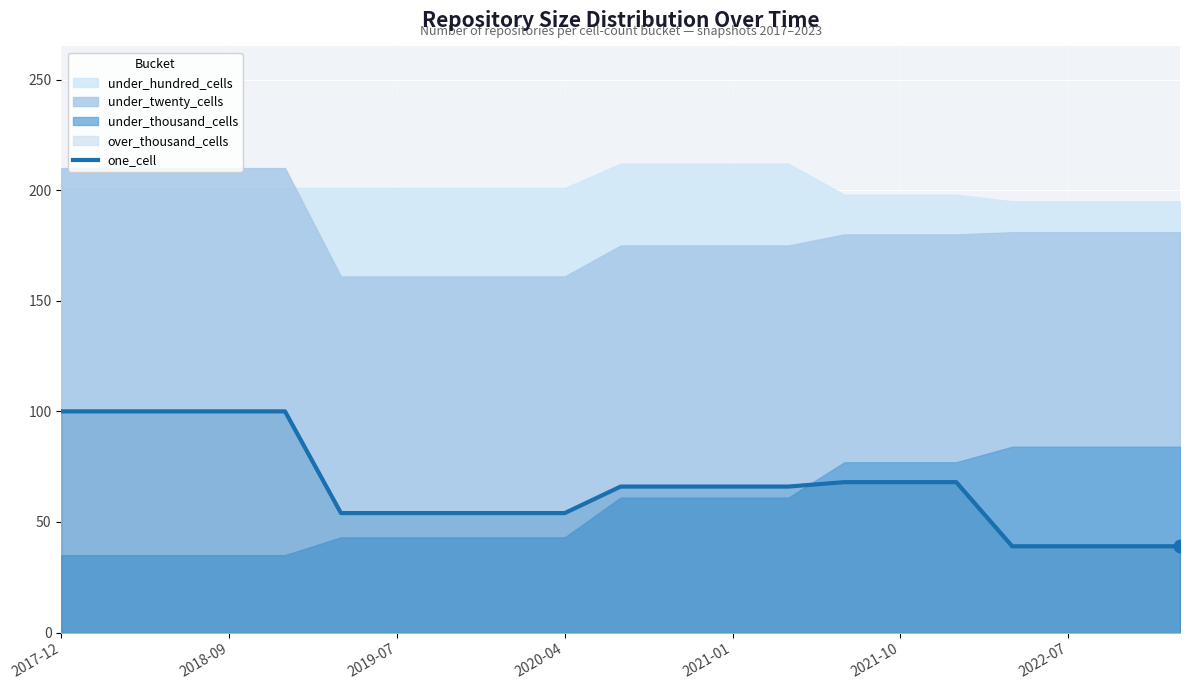

What is the change in value from 15 to 19?

-29